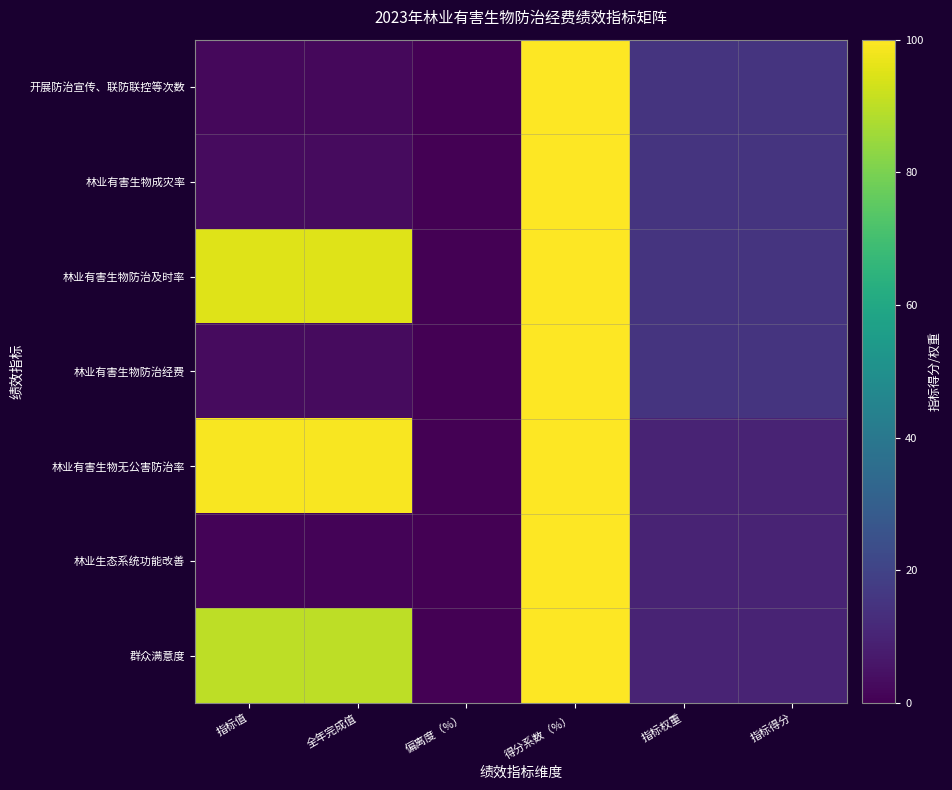

Which category has the lowest value across all series?

偏离度（%）